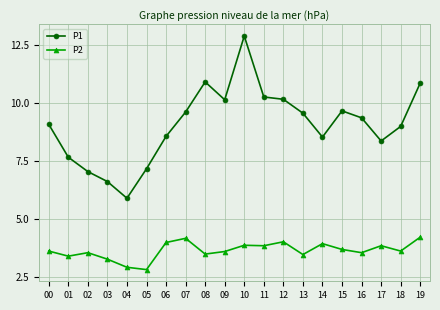

Between 12 and 14, which series saw the biggest shift?

P1